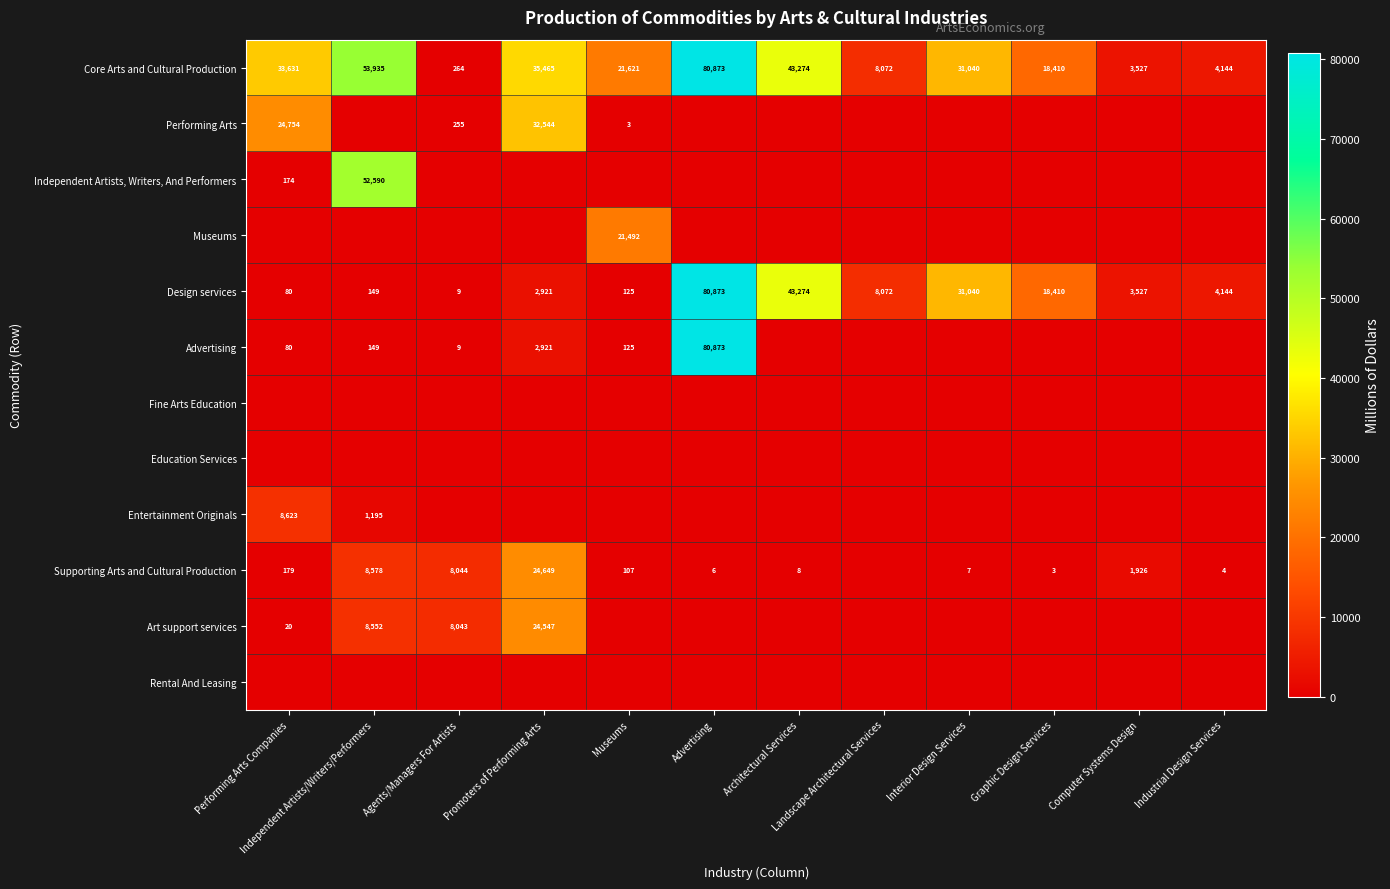

At how many categories does at least one series exceed 59001?

1